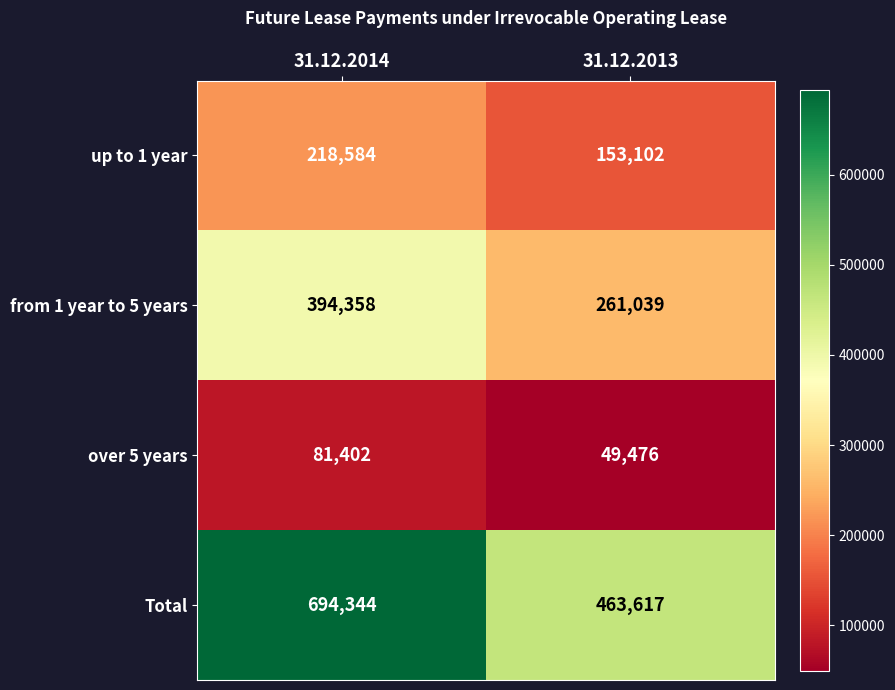

Rank the series by their maximum value, from highest to lowest.

Total, from 1 year to 5 years, up to 1 year, over 5 years